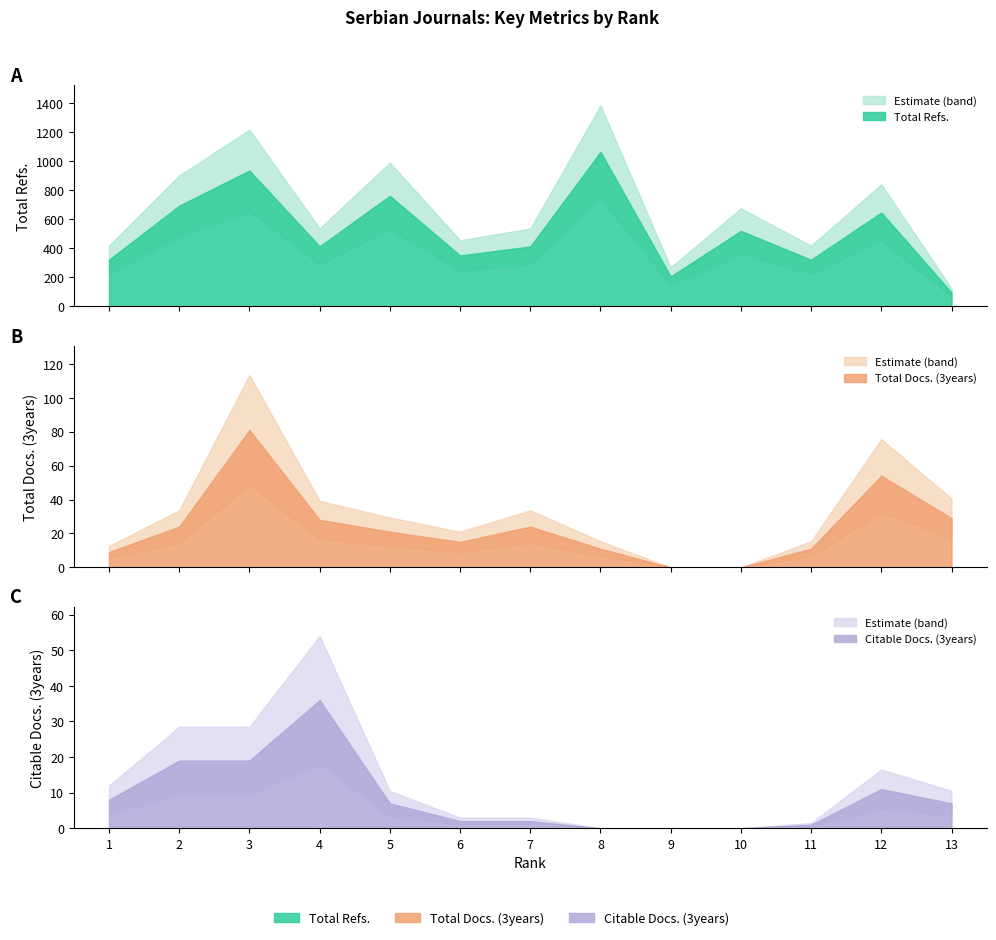

The Total Docs. (3years) series shows 48 at 4. True or false?

False